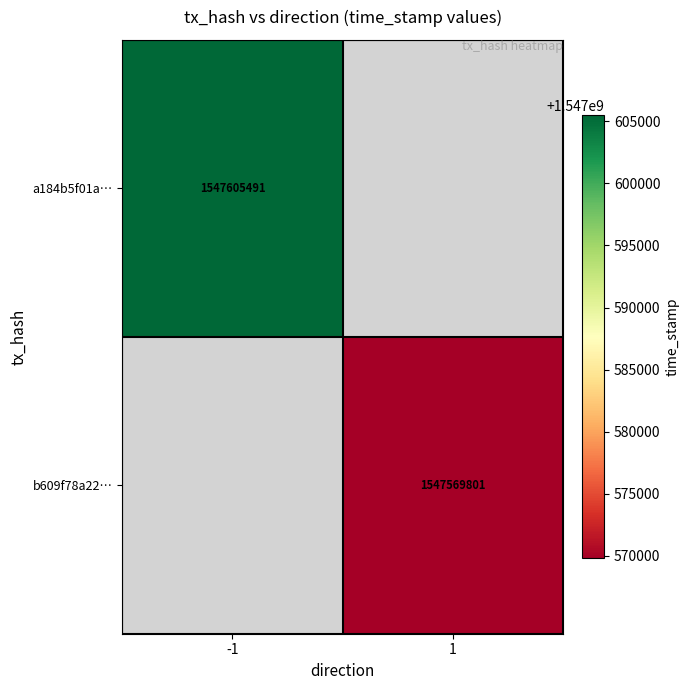

The b609f78a22… series shows 1547569801 at 1. True or false?

True